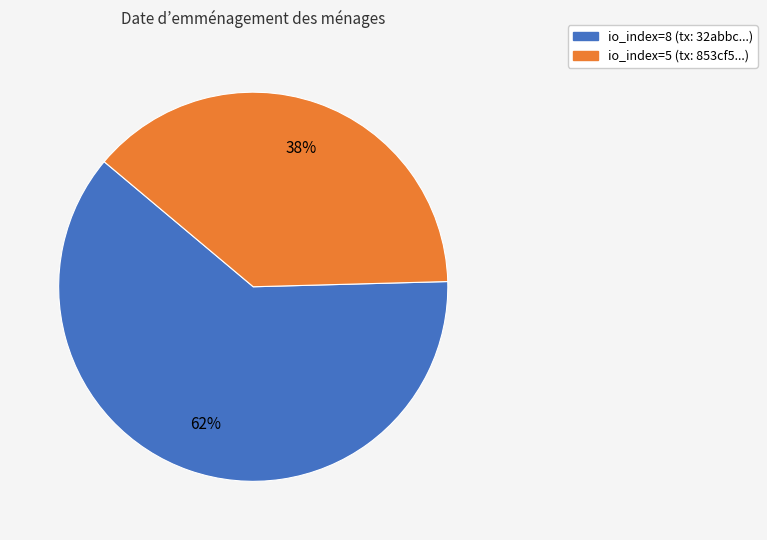

Combined, do io_index=8 and io_index=5 account for over 50%?

Yes